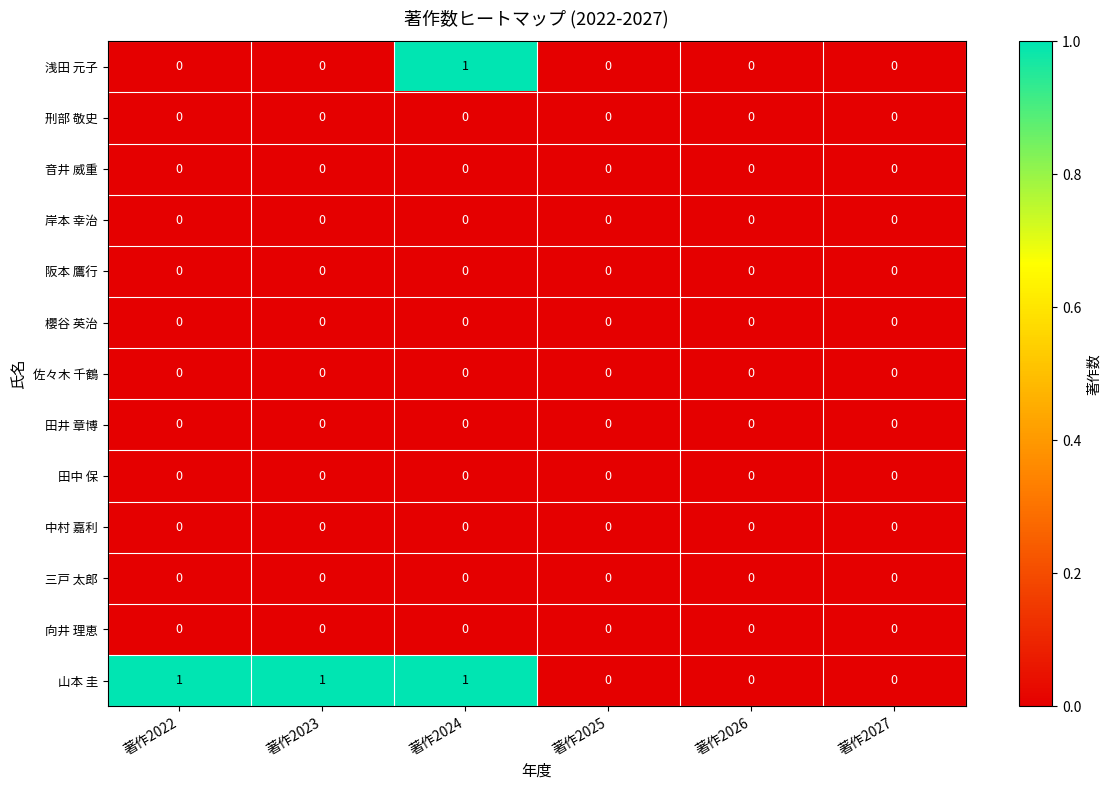

At which category is the sum across all series the highest?

著作2024